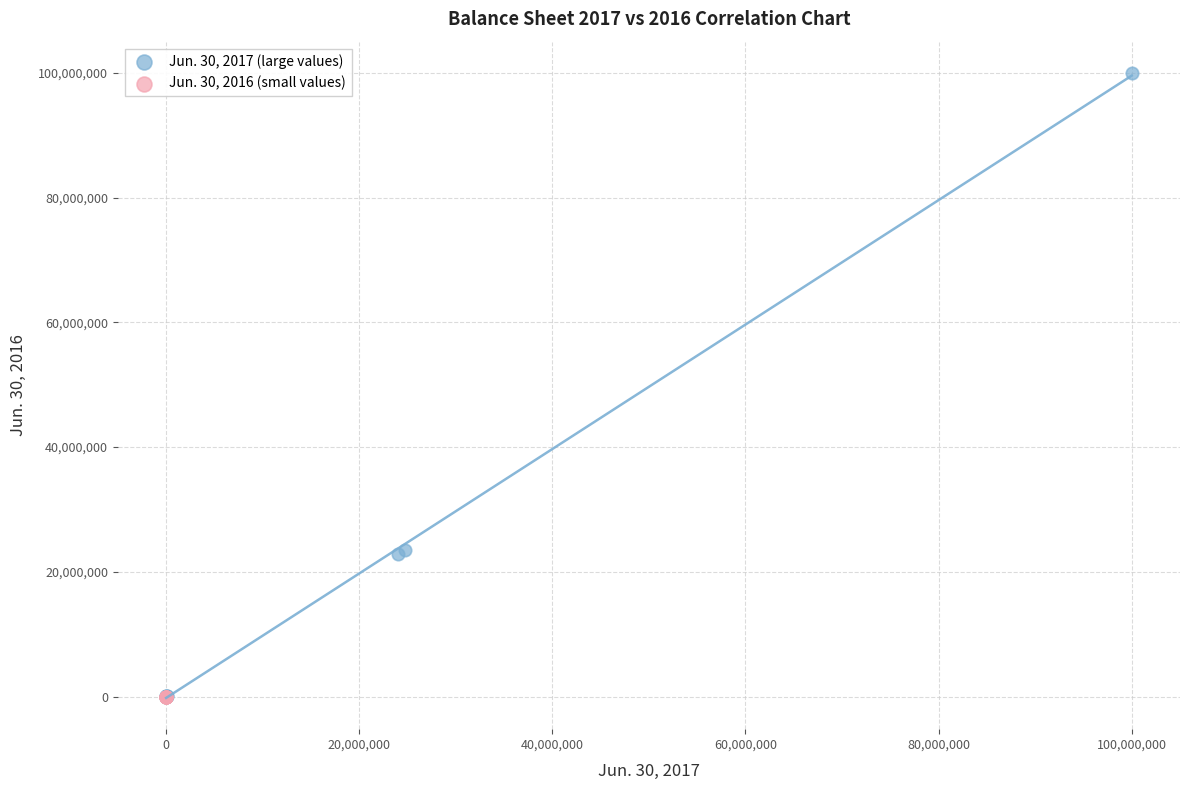

Which series has the largest Y range (max minus min)?

Jun. 30, 2017 (large values)